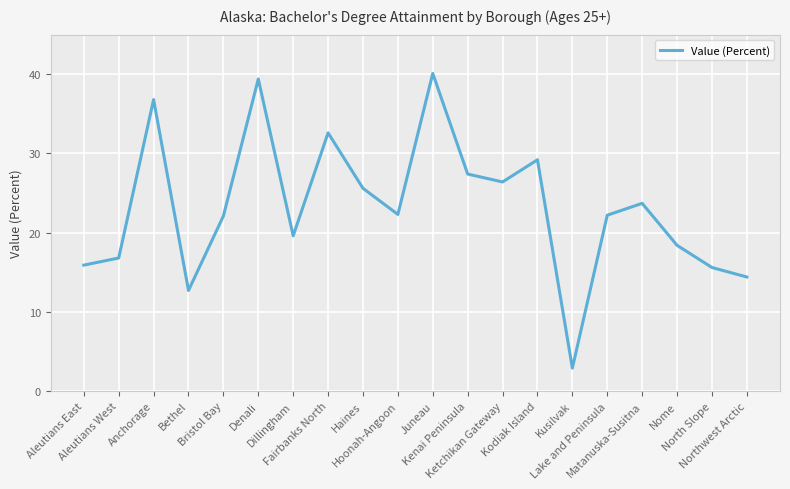

What is the greatest value displayed?

40.1